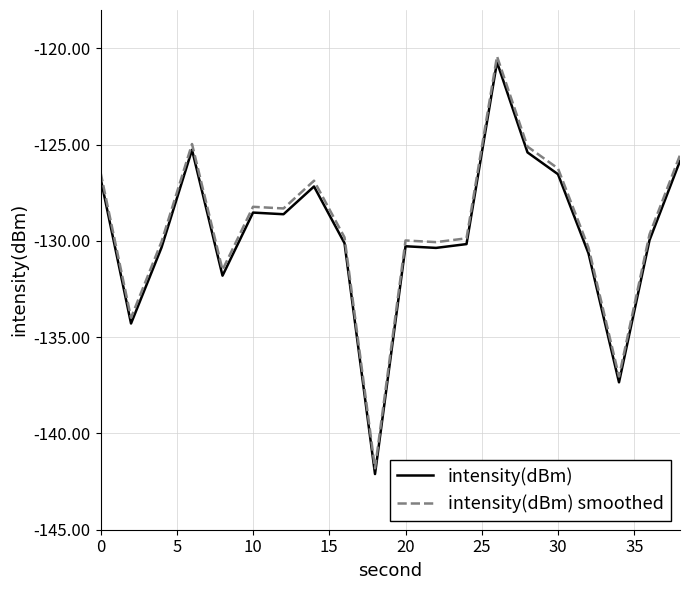

What is the difference between the maximum and minimum values in the intensity(dBm) smoothed series?

21.4